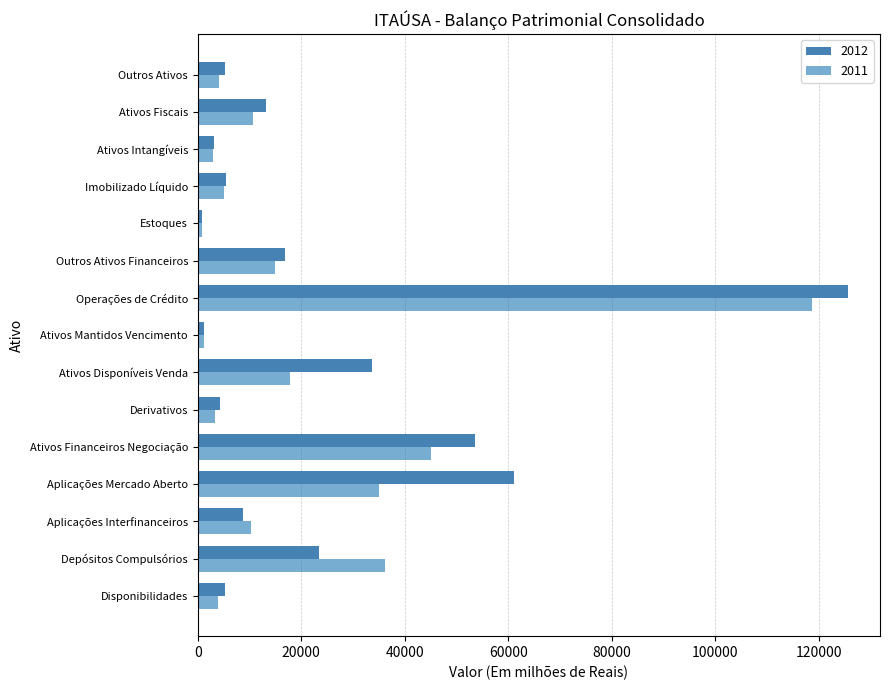

Which series has the widest spread of values?

2012